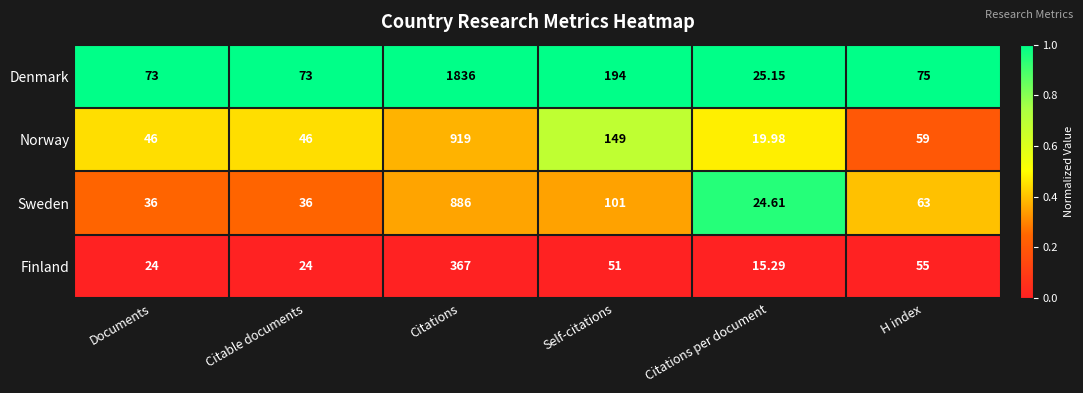

Which category has the highest value in the Denmark series?

Citations